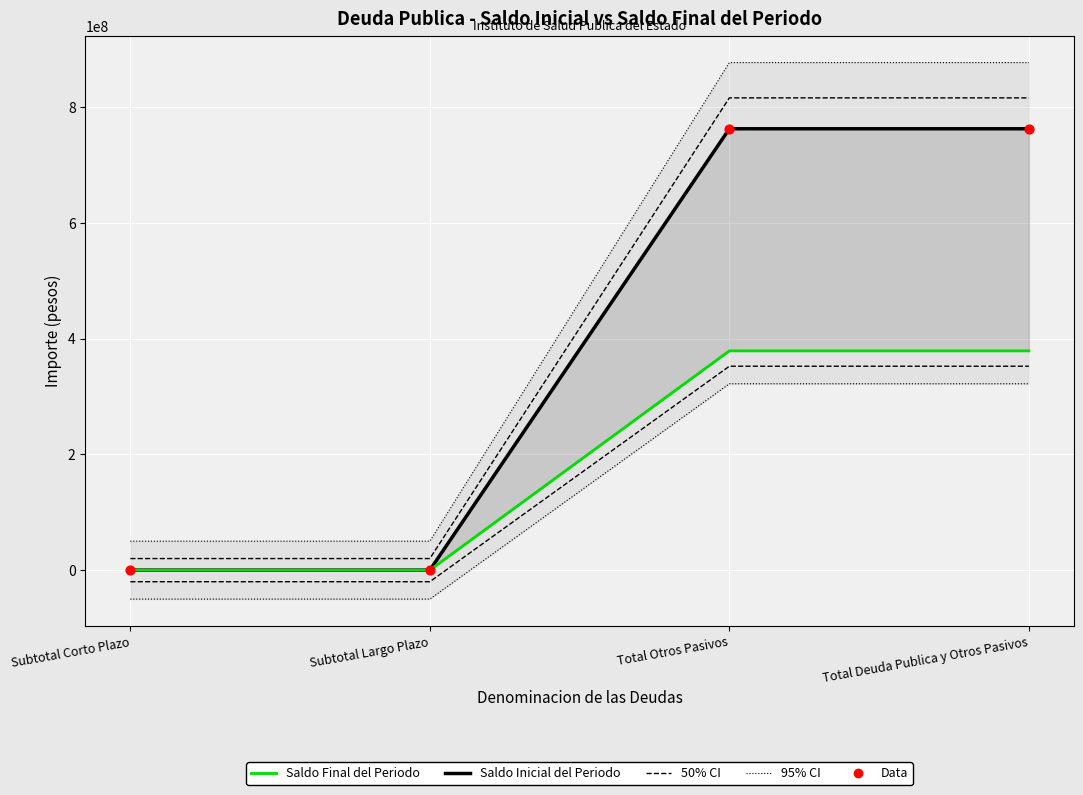

Which series has the widest spread of Y values?

95% CI